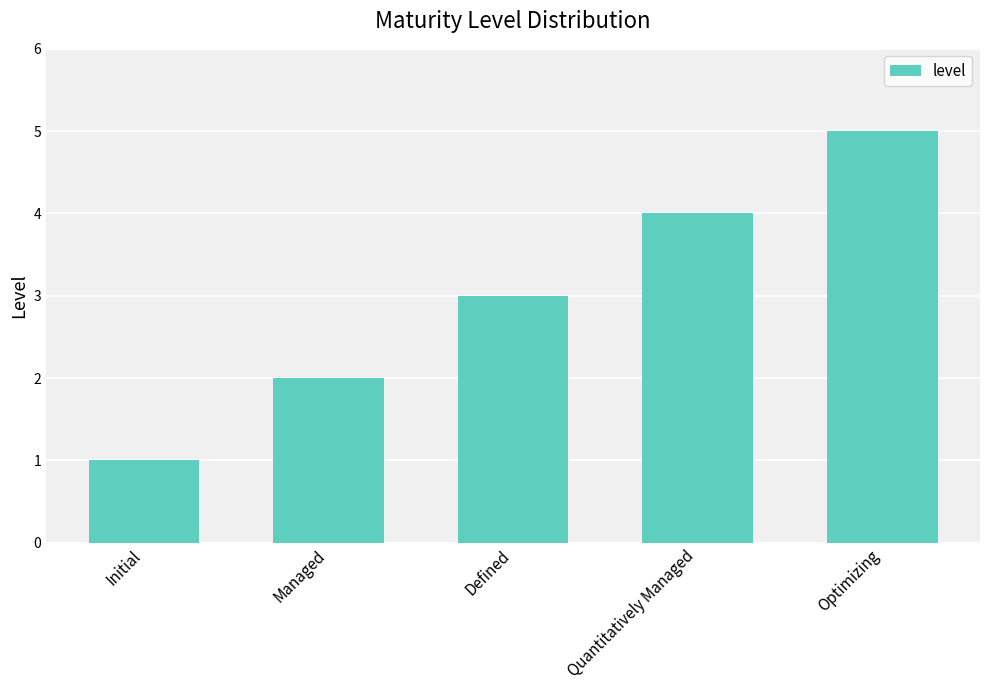

True or false: the data shows 1 at Initial.

True